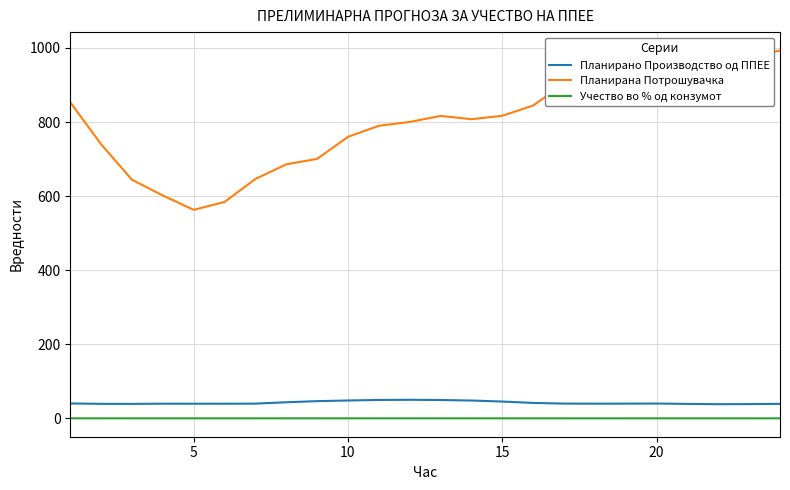

What is the greatest value displayed?

993.1